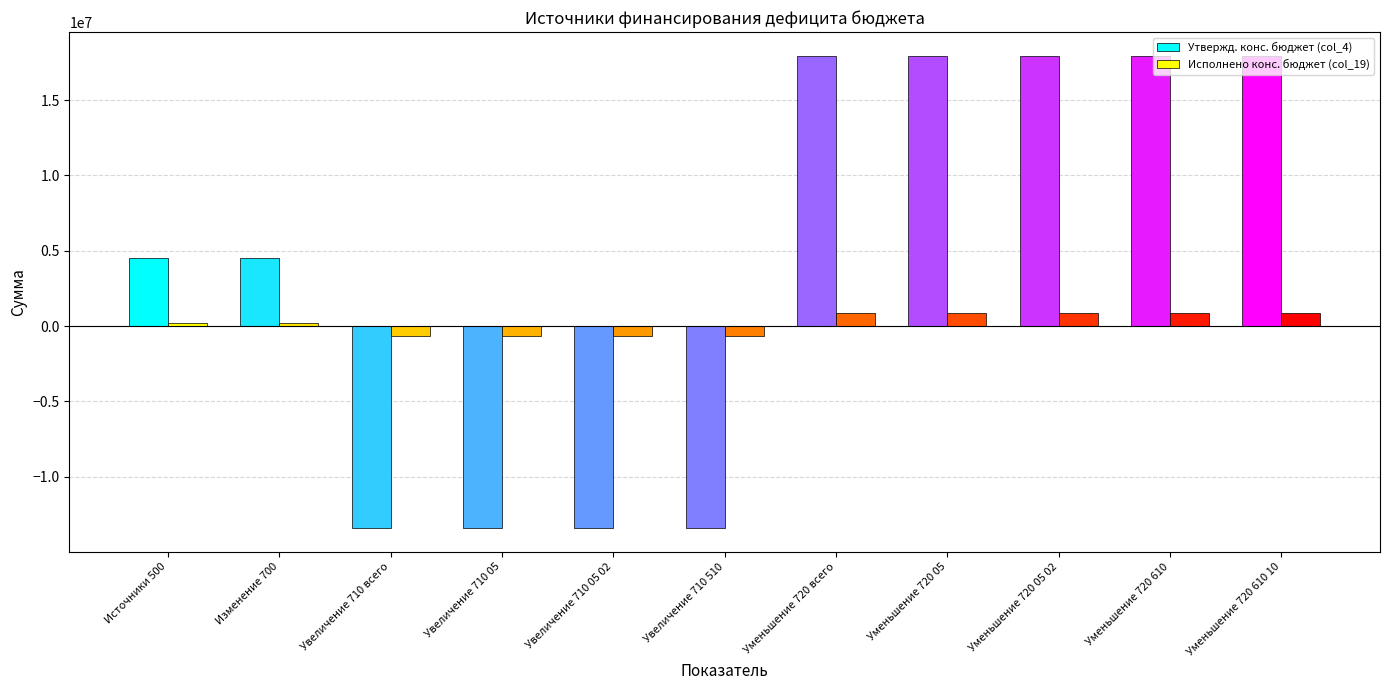

What is the highest value of the Исполнено конс. бюджет (col_19) series?

892945.1